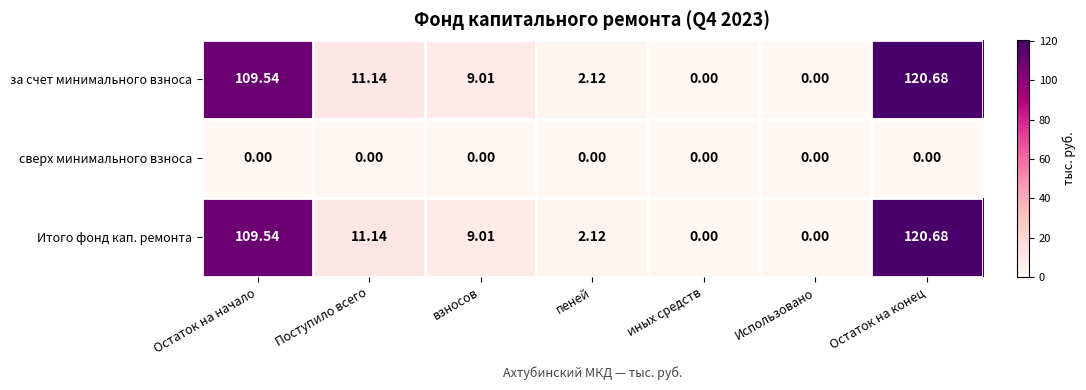

Which label corresponds to the largest value in the chart?

Остаток на конец